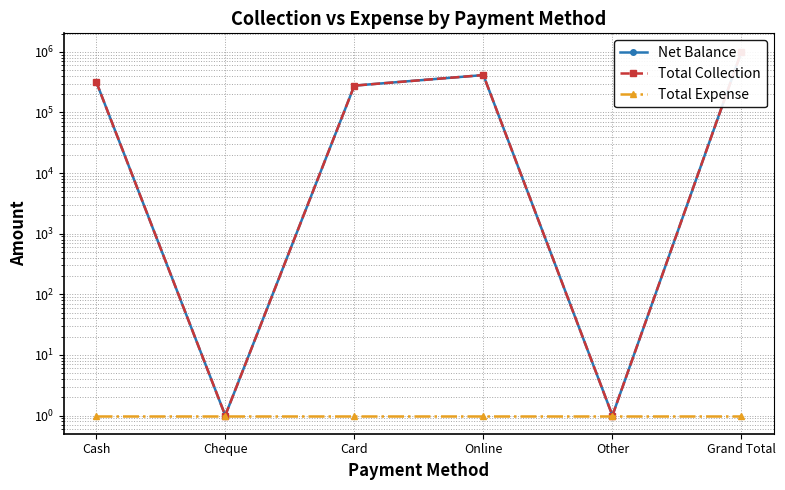

Reading right to left, extract all data points from this chart.

Net Balance: 1011296	1	413560	276968	1	320768
Total Collection: 1011296	1	413560	276968	1	320768
Total Expense: 1	1	1	1	1	1